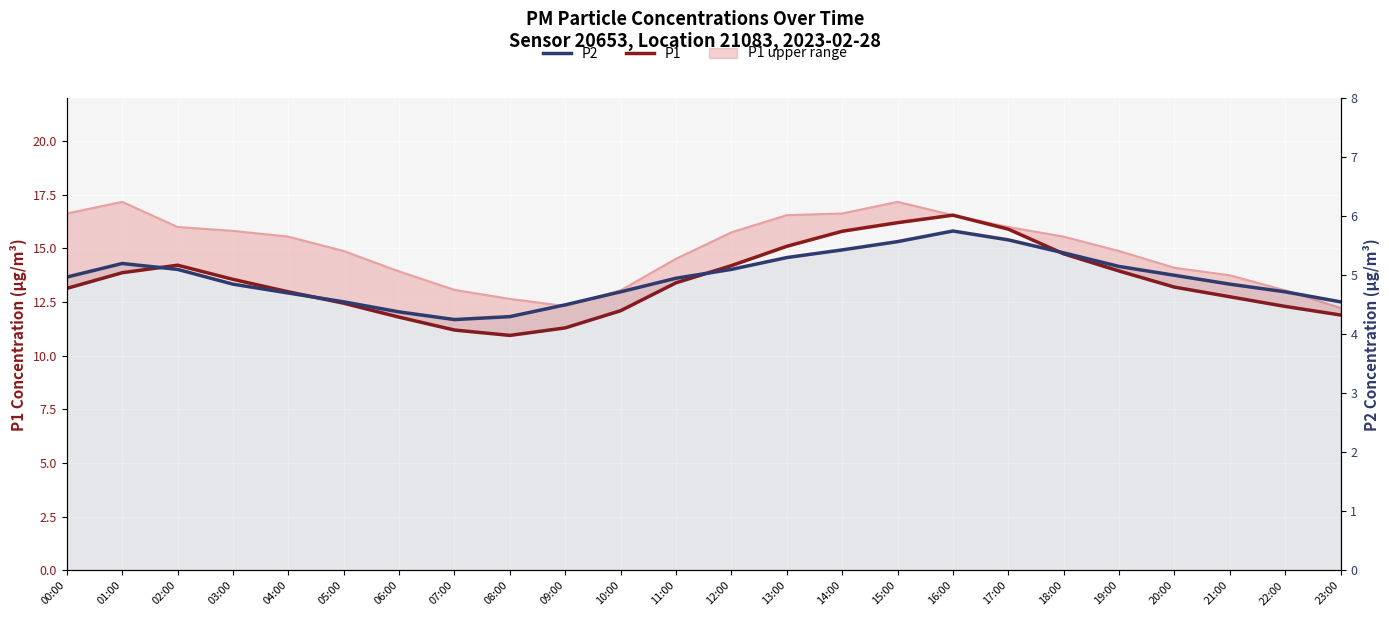

Reading left to right, list all the values displayed in this chart.

P1: 13.1	13.9	14.2	13.6	13.0	12.4	11.8	11.2	10.9	11.3	12.1	13.4	14.2	15.1	15.8	16.2	16.6	15.9	14.8	13.9	13.2	12.8	12.3	11.9
P2: 5.0	5.2	5.1	4.8	4.7	4.5	4.4	4.2	4.3	4.5	4.7	5.0	5.1	5.3	5.4	5.6	5.8	5.6	5.4	5.2	5.0	4.8	4.7	4.5